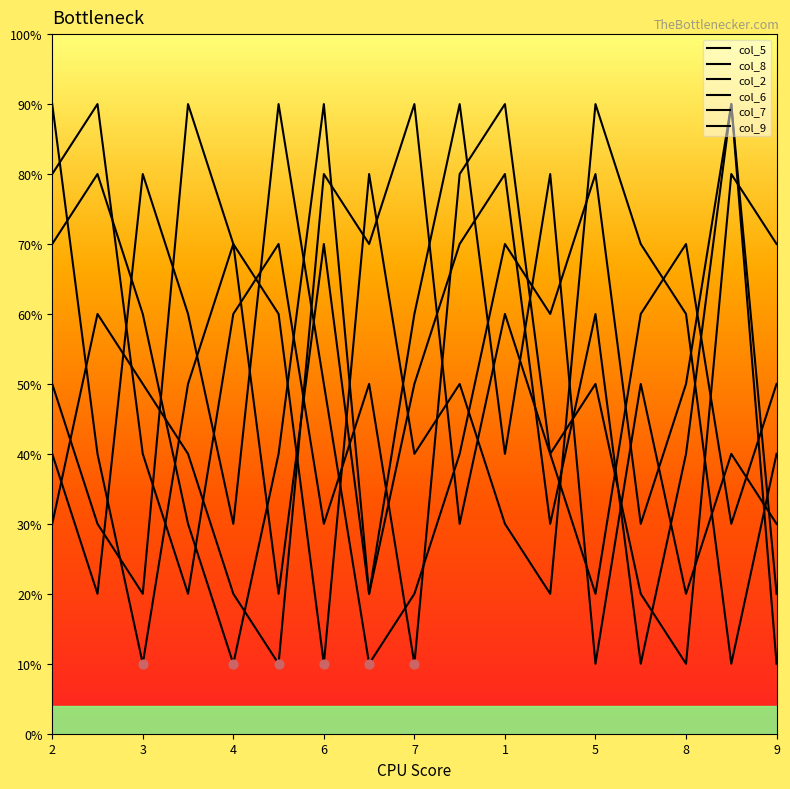

At how many categories does at least one series exceed 4?

17